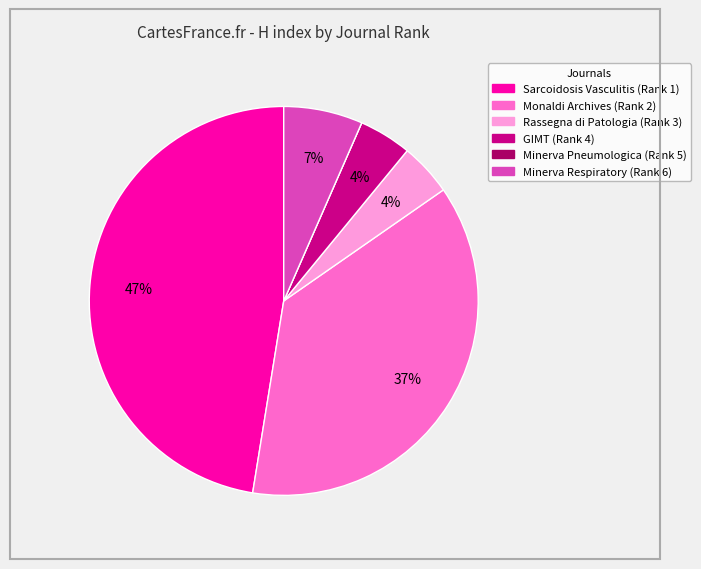

To the nearest percent, what is the difference between the largest and smallest slice percentages?

47%